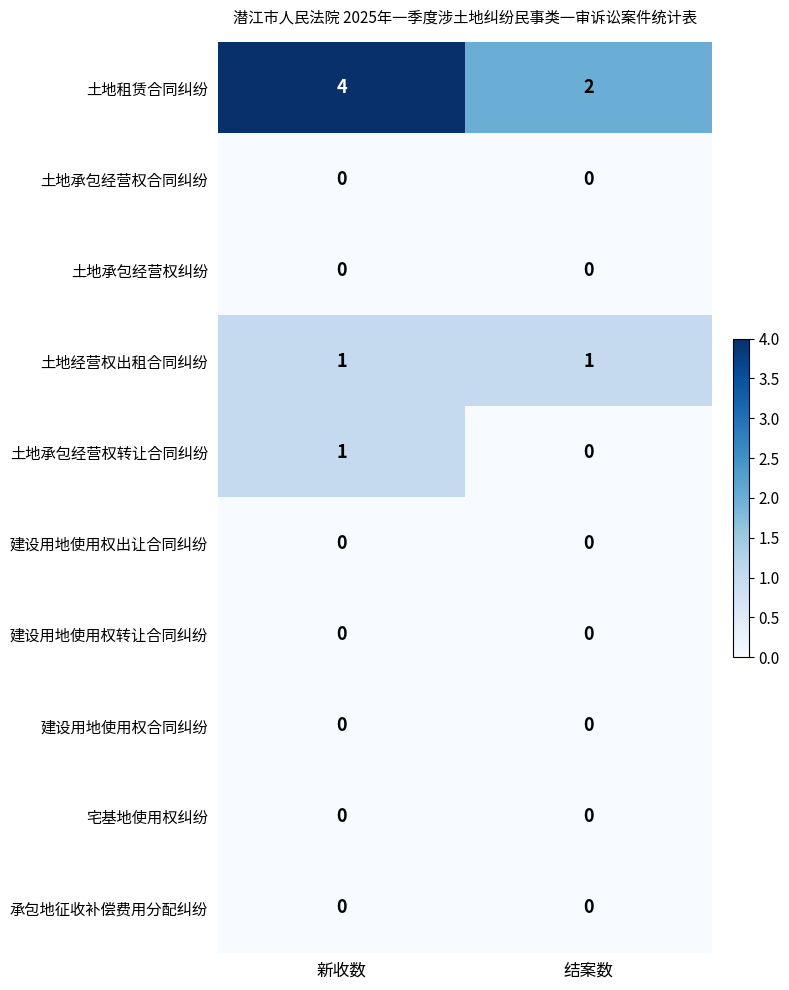

Reading right to left, list all the values displayed in this chart.

土地租赁合同纠纷: 结案数=2	新收数=4
土地承包经营权合同纠纷: 结案数=0	新收数=0
土地承包经营权纠纷: 结案数=0	新收数=0
土地经营权出租合同纠纷: 结案数=1	新收数=1
土地承包经营权转让合同纠纷: 结案数=0	新收数=1
建设用地使用权出让合同纠纷: 结案数=0	新收数=0
建设用地使用权转让合同纠纷: 结案数=0	新收数=0
建设用地使用权合同纠纷: 结案数=0	新收数=0
宅基地使用权纠纷: 结案数=0	新收数=0
承包地征收补偿费用分配纠纷: 结案数=0	新收数=0